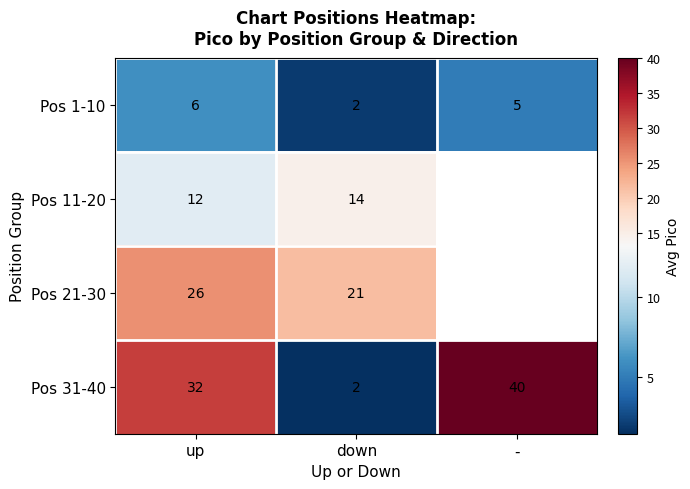

At which label does Pos 1-10 first exceed 5?

up